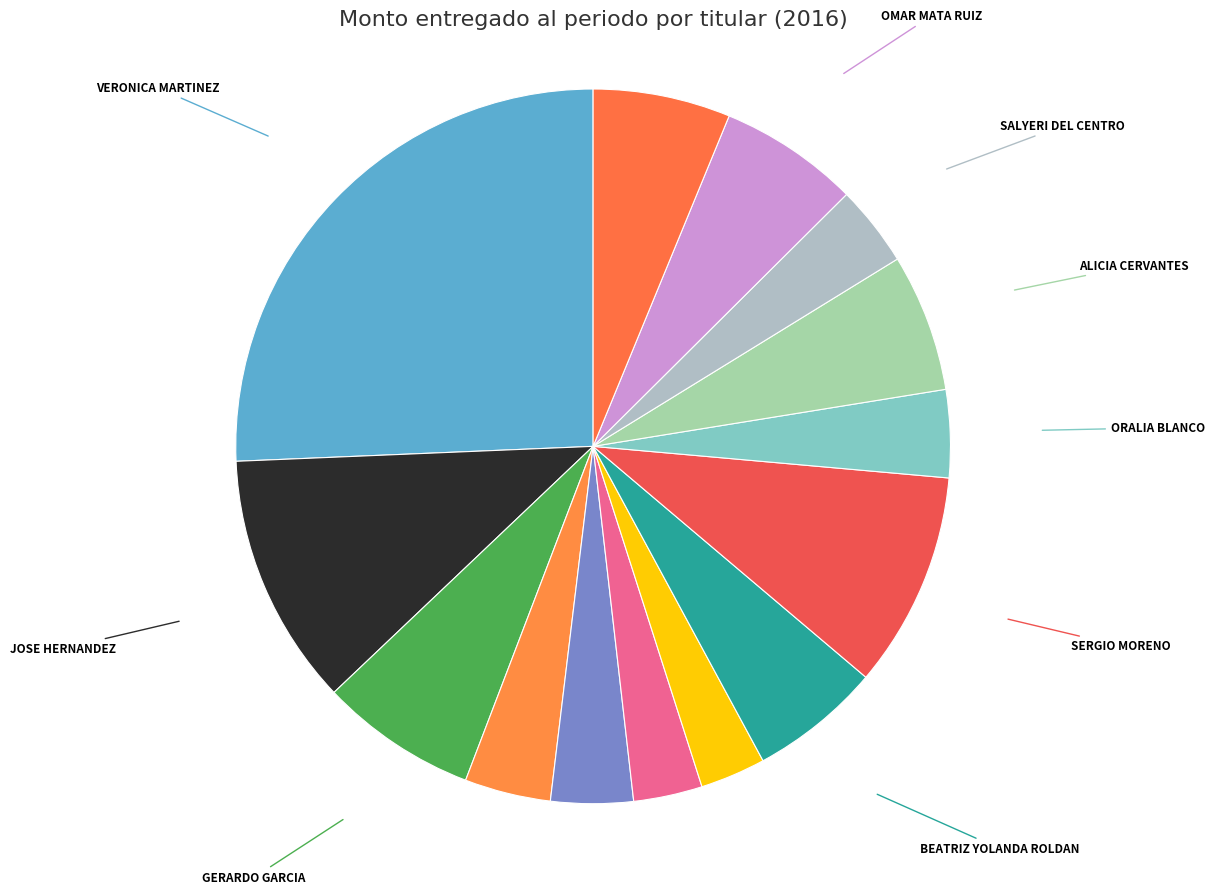

True or false: VERONICA MARTINEZ accounts for 26% of the total.

True